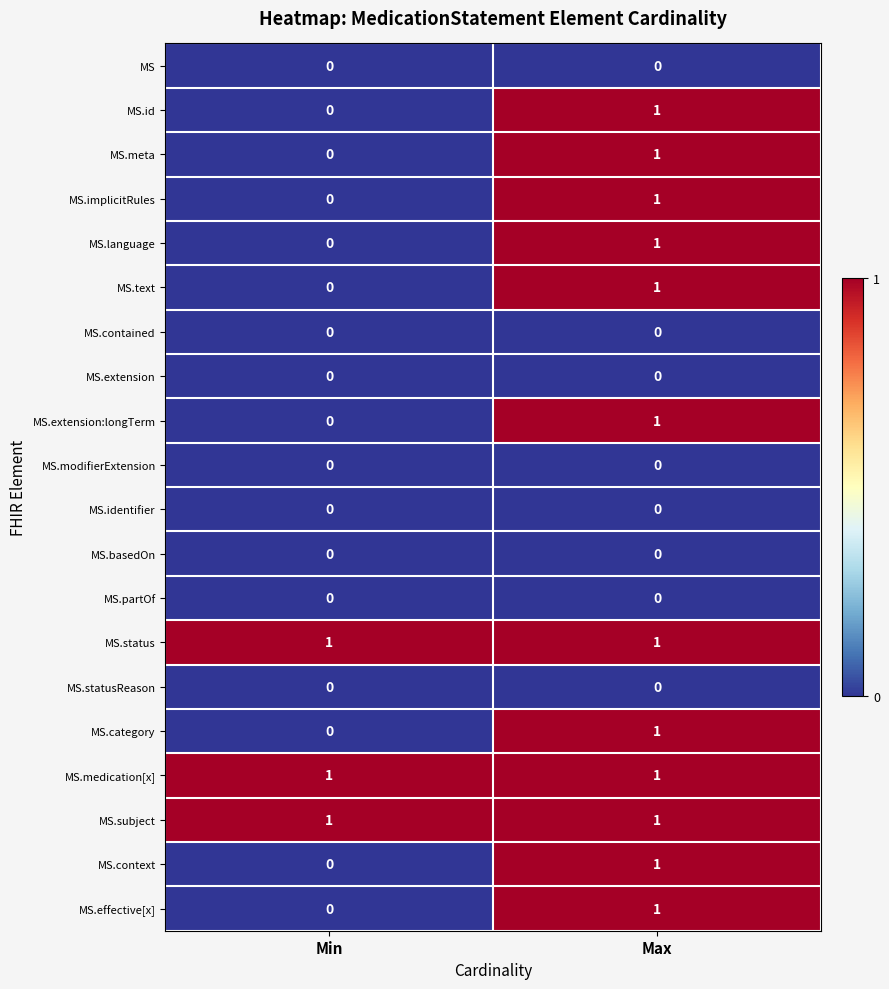

What is the spread (max minus min) of values at Min?

1